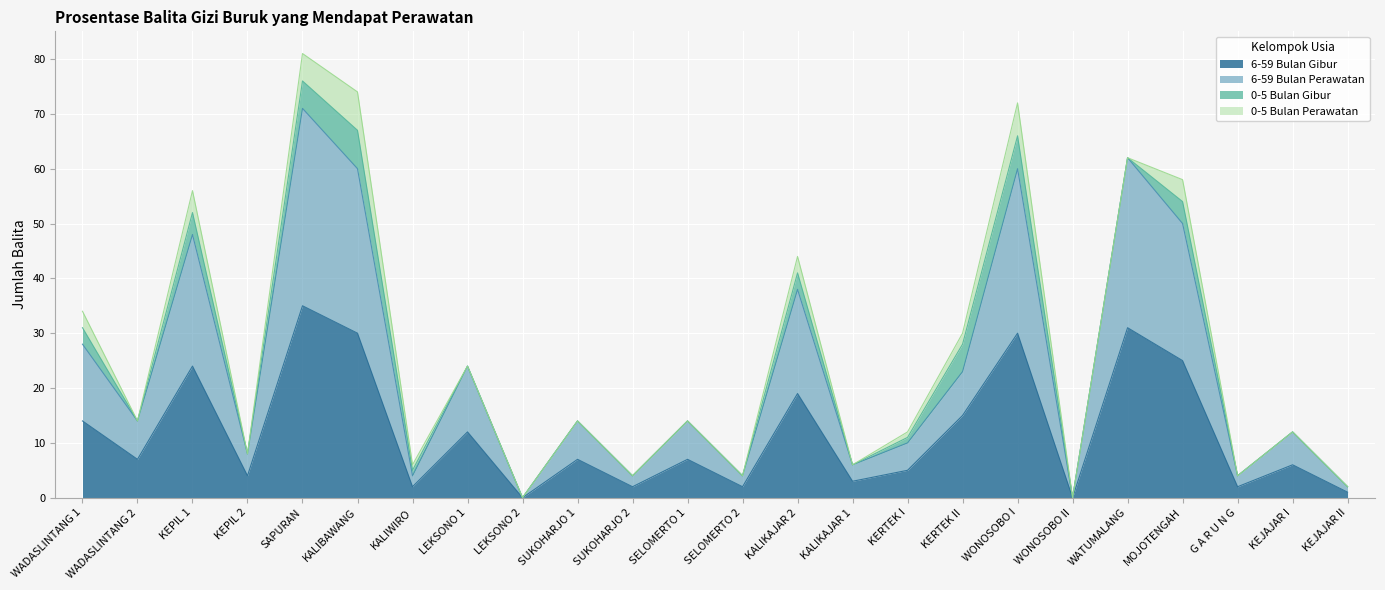

The value of 6-59 Bulan Gibur at MOJOTENGAH is 37. True or false?

False